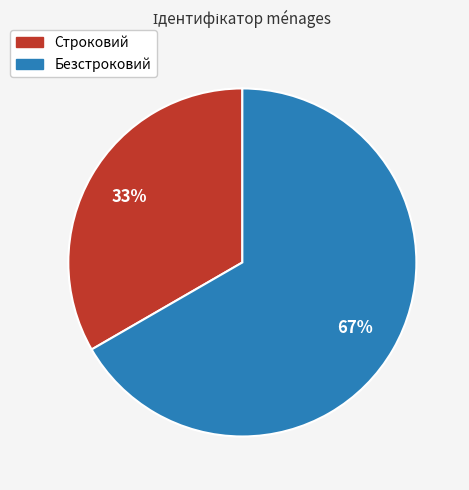

Which category accounts for the majority?

Безстроковий